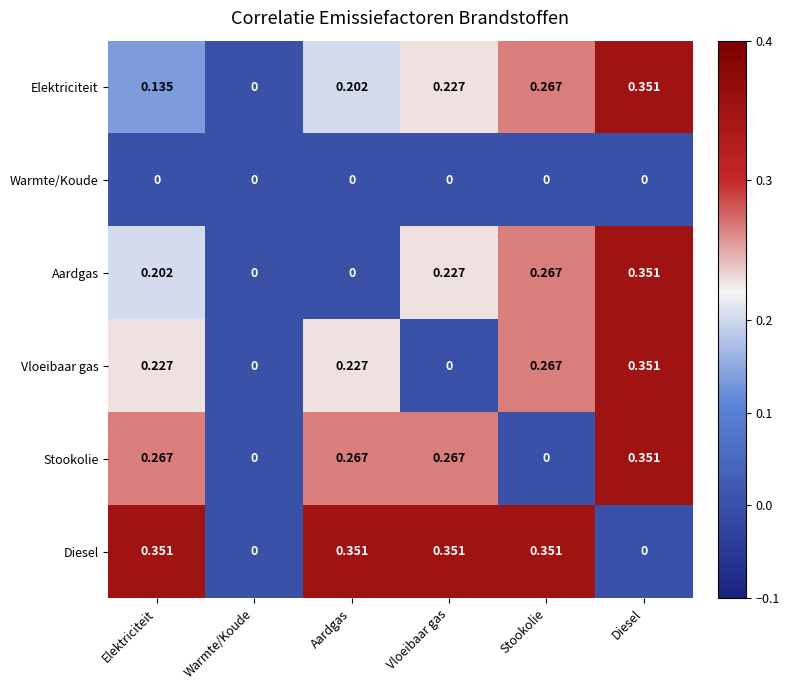

At Elektriciteit, list the series in order from largest to smallest.

Diesel, Stookolie, Vloeibaar gas, Aardgas, Elektriciteit, Warmte/Koude